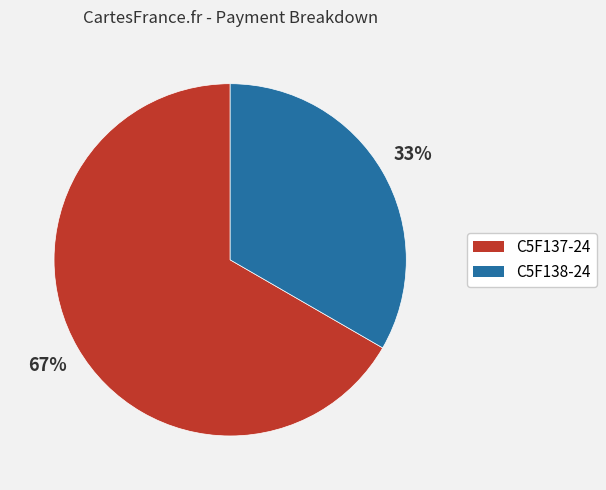

To the nearest percent, what percentage of the pie is C5F138-24?

33%